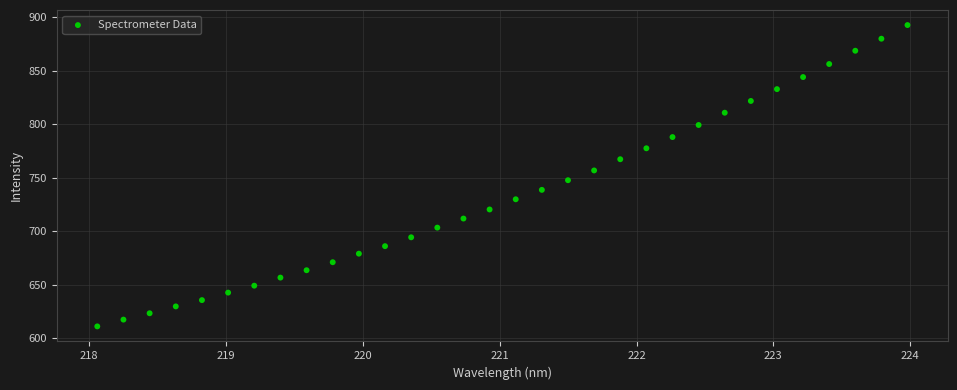

What is the range of Y values (max minus min)?

281.8